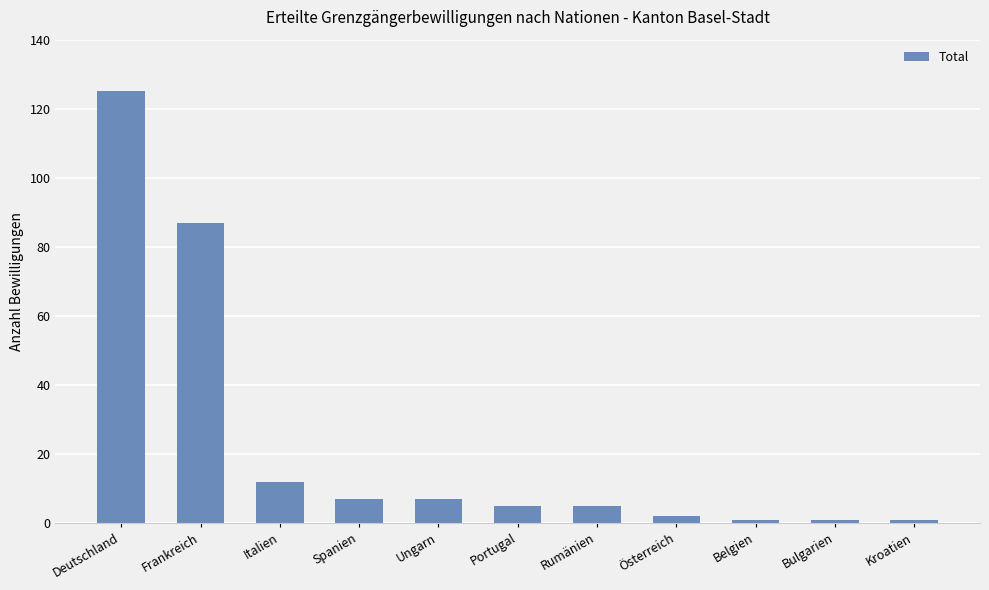

Approximately how many times larger is the value at Bulgarien compared to Ungarn?

0.1